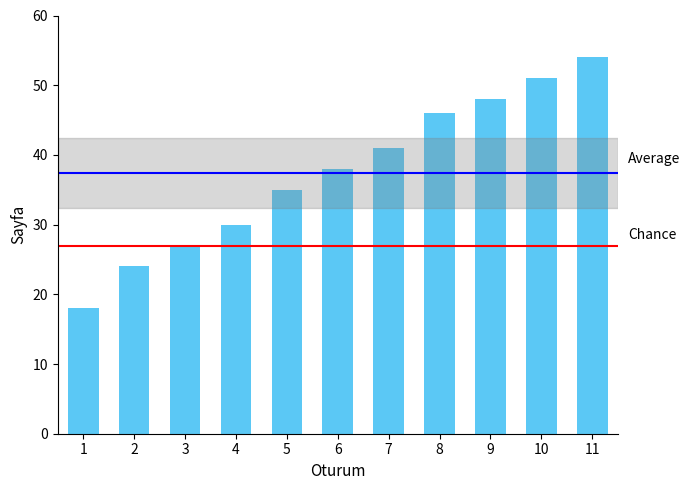

What is the approximate value at 6, to the nearest 10?

40